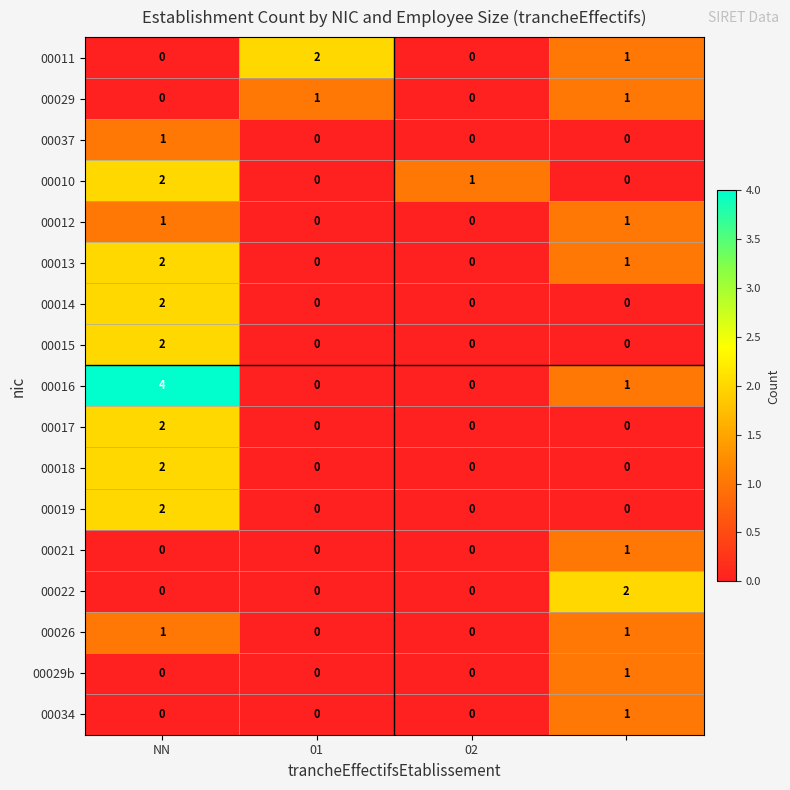

Which series has the largest range (max minus min)?

00016